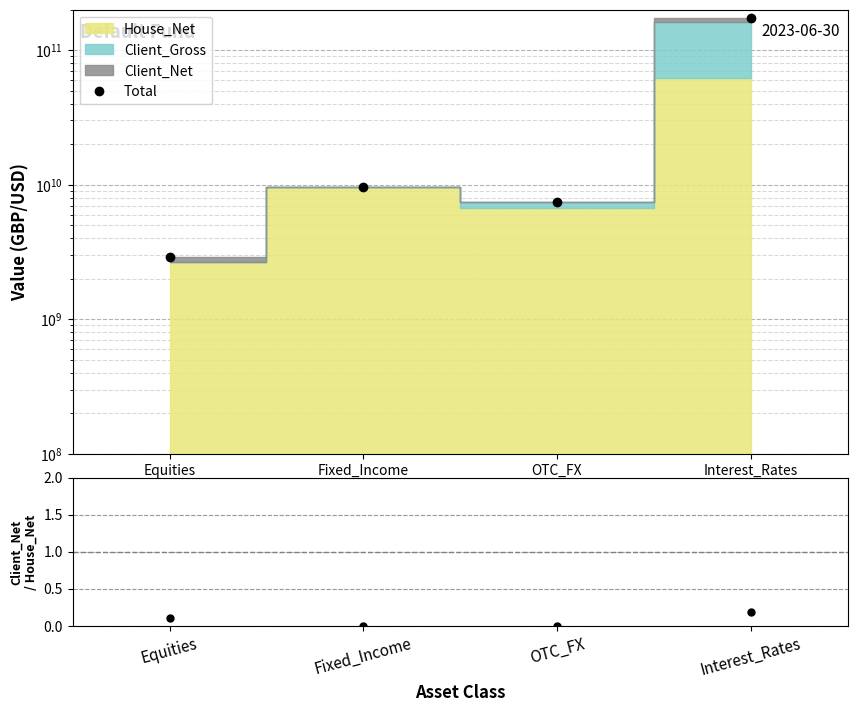

At how many categories does at least one series exceed 163572058647?

1